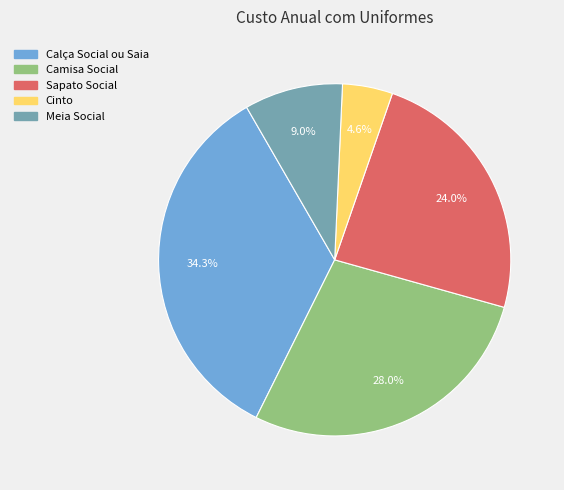

The Camisa Social slice represents 21% of the pie. True or false?

False